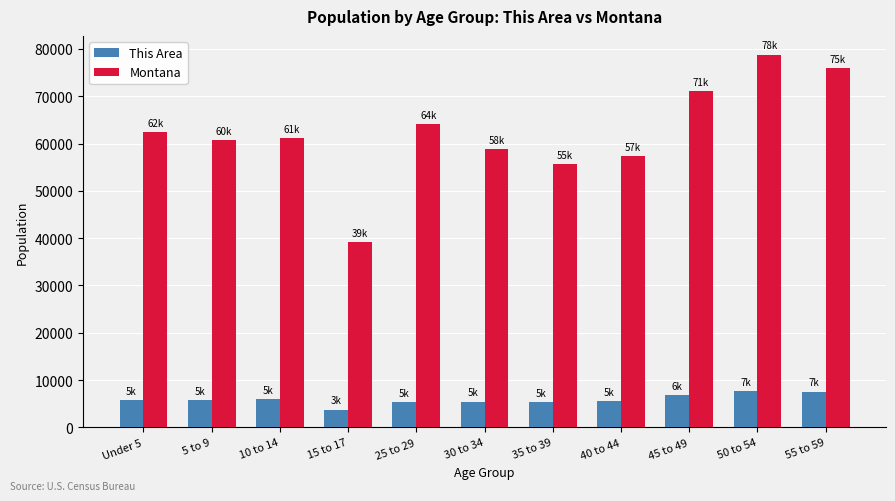

Which series changed the most between 5 to 9 and 25 to 29?

Montana